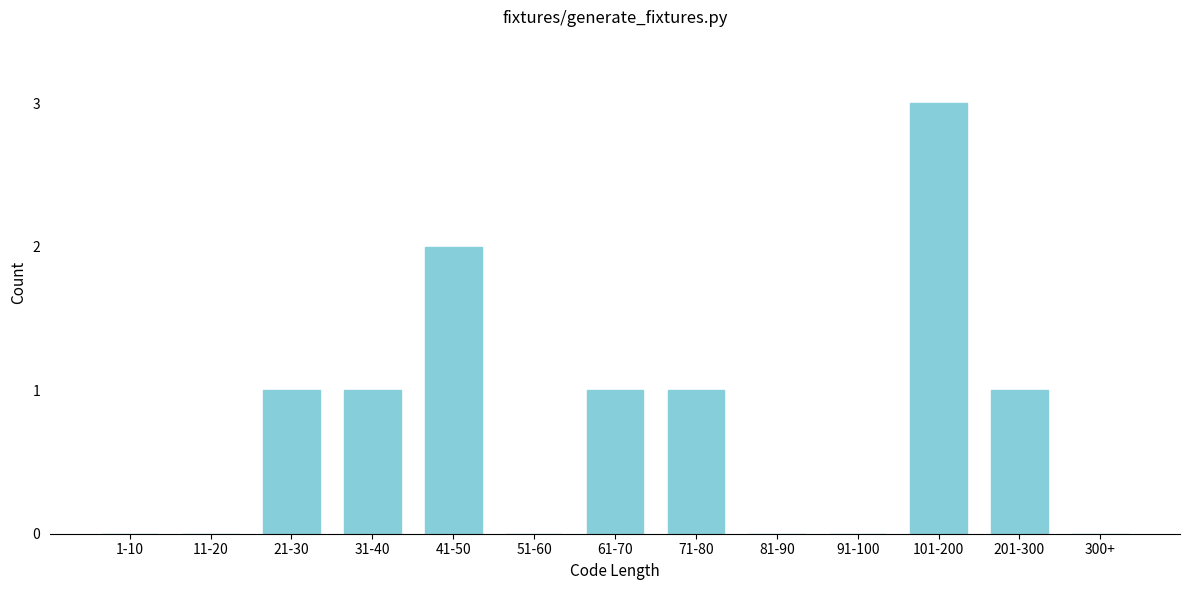

Reading left to right, extract all data points from this chart.

1-10=0	11-20=0	21-30=1	31-40=1	41-50=2	51-60=0	61-70=1	71-80=1	81-90=0	91-100=0	101-200=3	201-300=1	300+=0